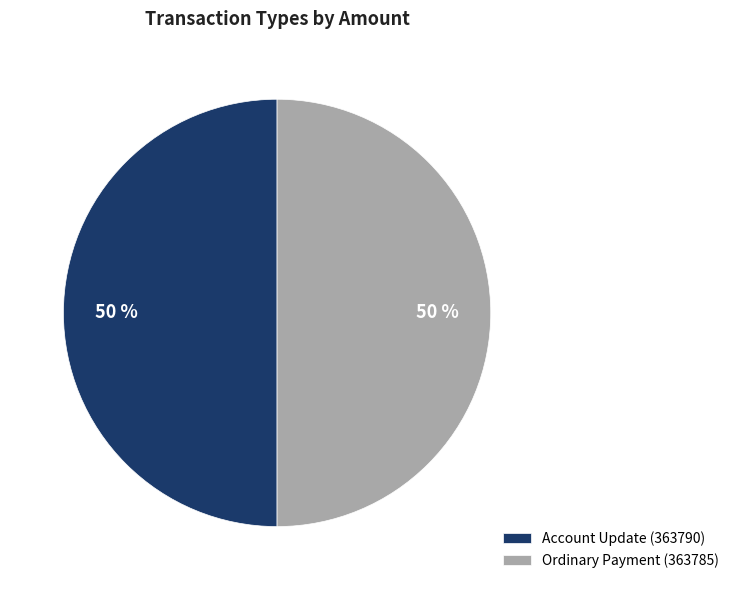

How many segments does this pie chart have?

2